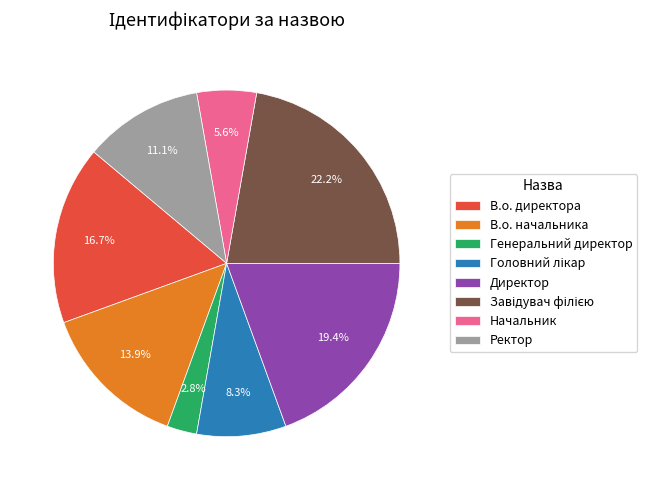

How much of the chart is everything except В.о. начальника?

86.1%